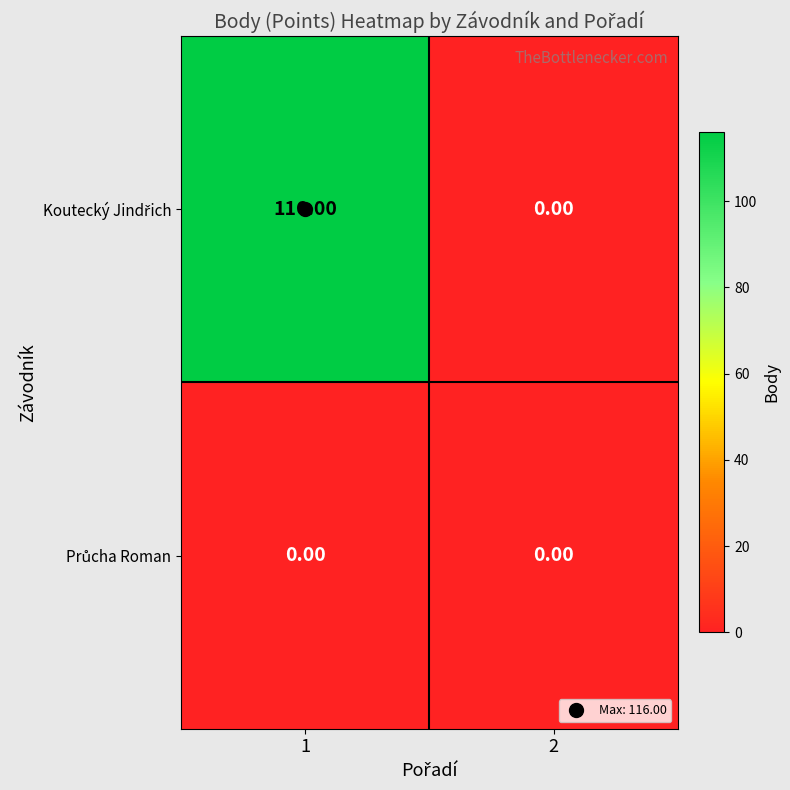

What is the total value across all series at 1?

116